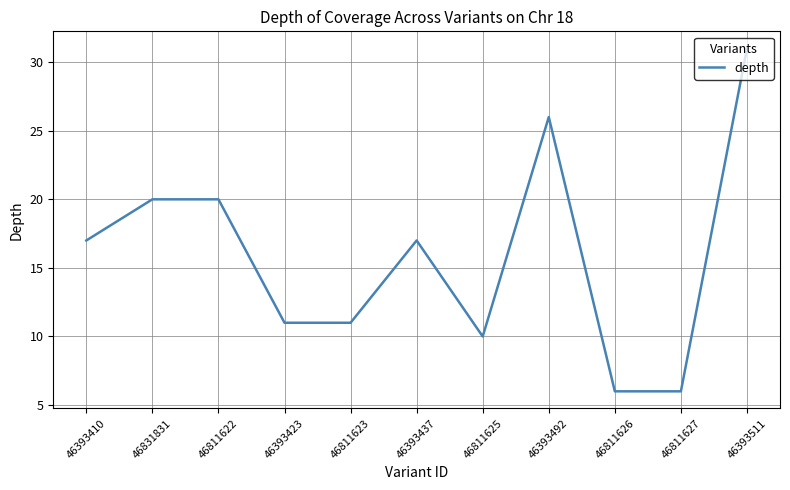

True or false: there are more than 0 points higher than both neighbors.

True